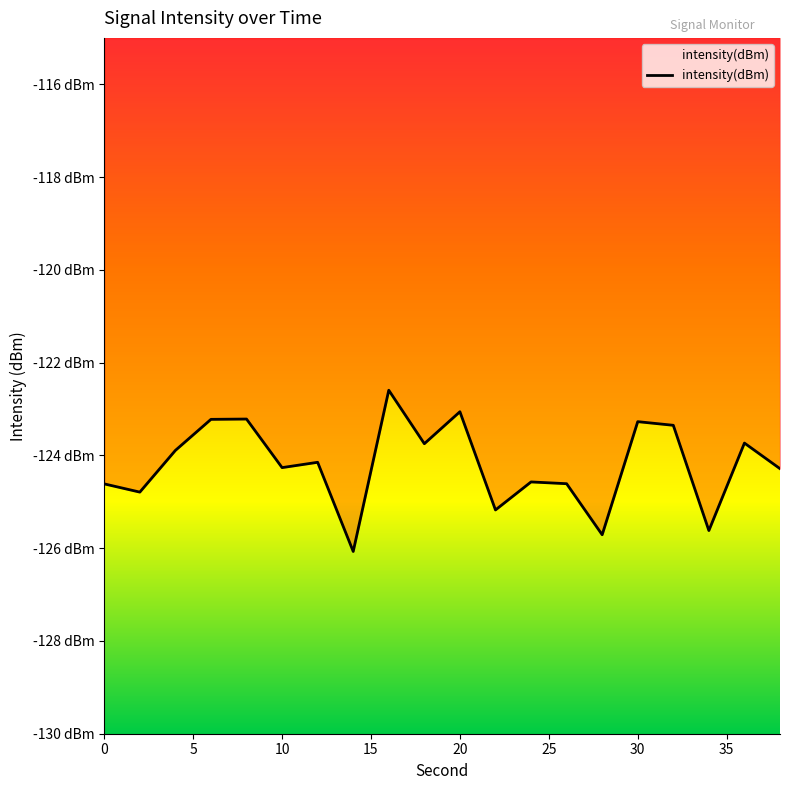

Reading left to right, transcribe all the data shown in this chart.

-124.6	-124.8	-123.9	-123.2	-123.2	-124.3	-124.1	-126.1	-122.6	-123.7	-123.1	-125.2	-124.6	-124.6	-125.7	-123.3	-123.4	-125.6	-123.7	-124.3